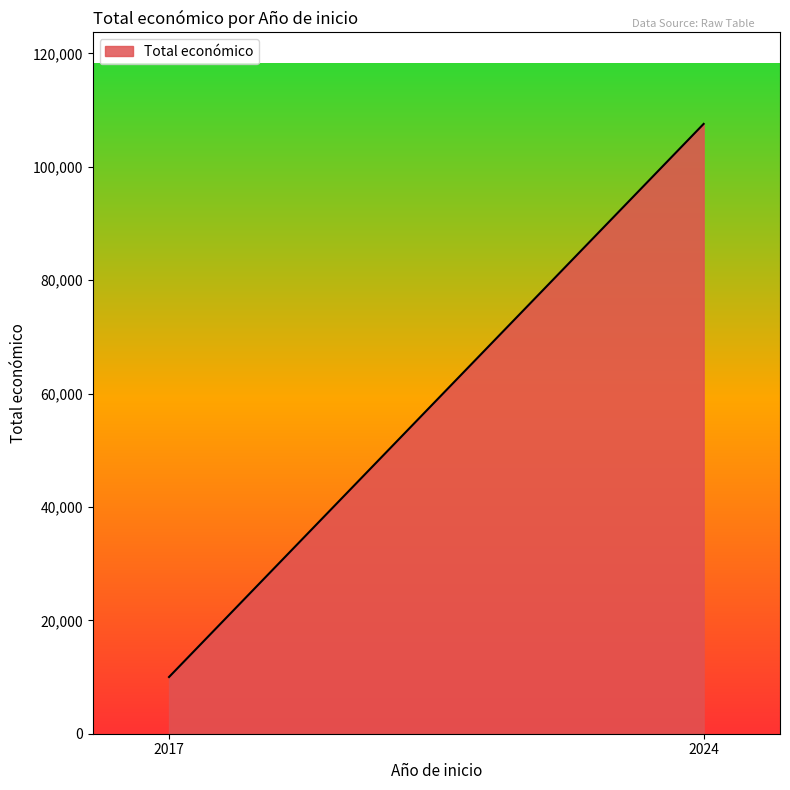

Approximately how many times larger is the value at 2024 compared to 2017?

10.8